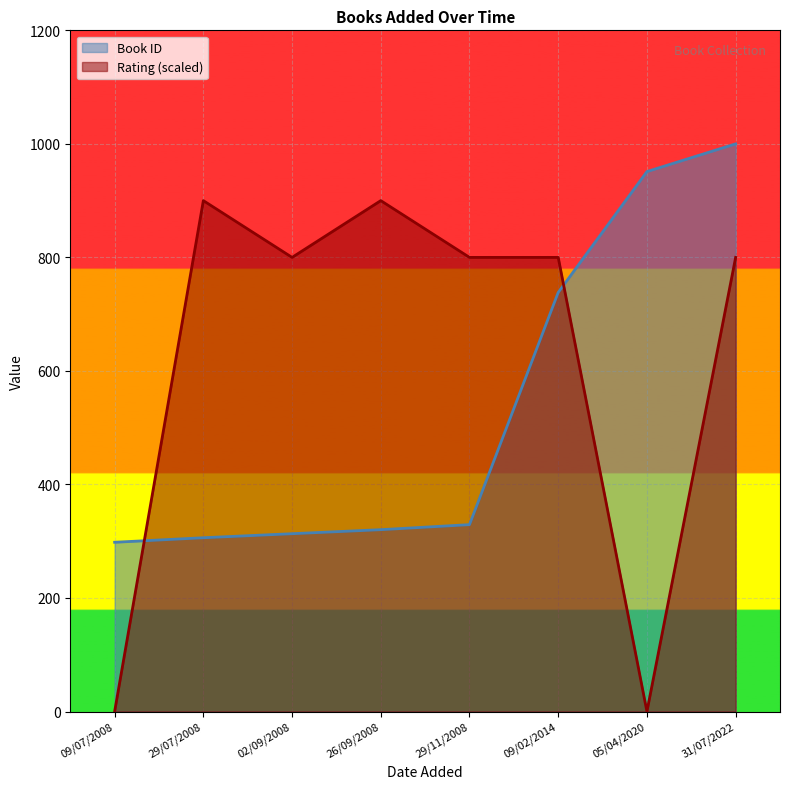

What is the spread (max minus min) of values at 09/07/2008?

298.1